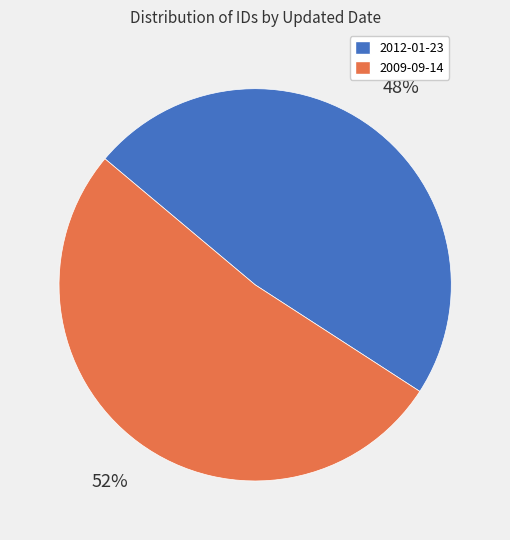

What is the largest slice in the pie chart?

2009-09-14